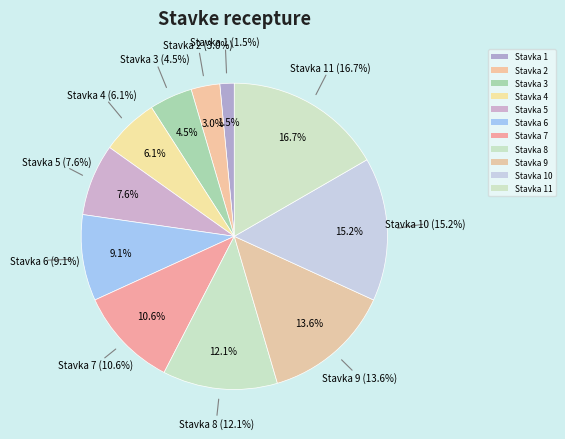

How many segments does this pie chart have?

11